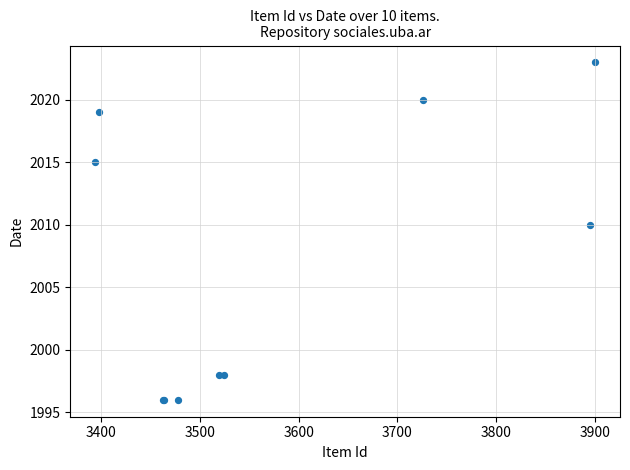

What Y value in the scatter plot is closest to 2009?

2010